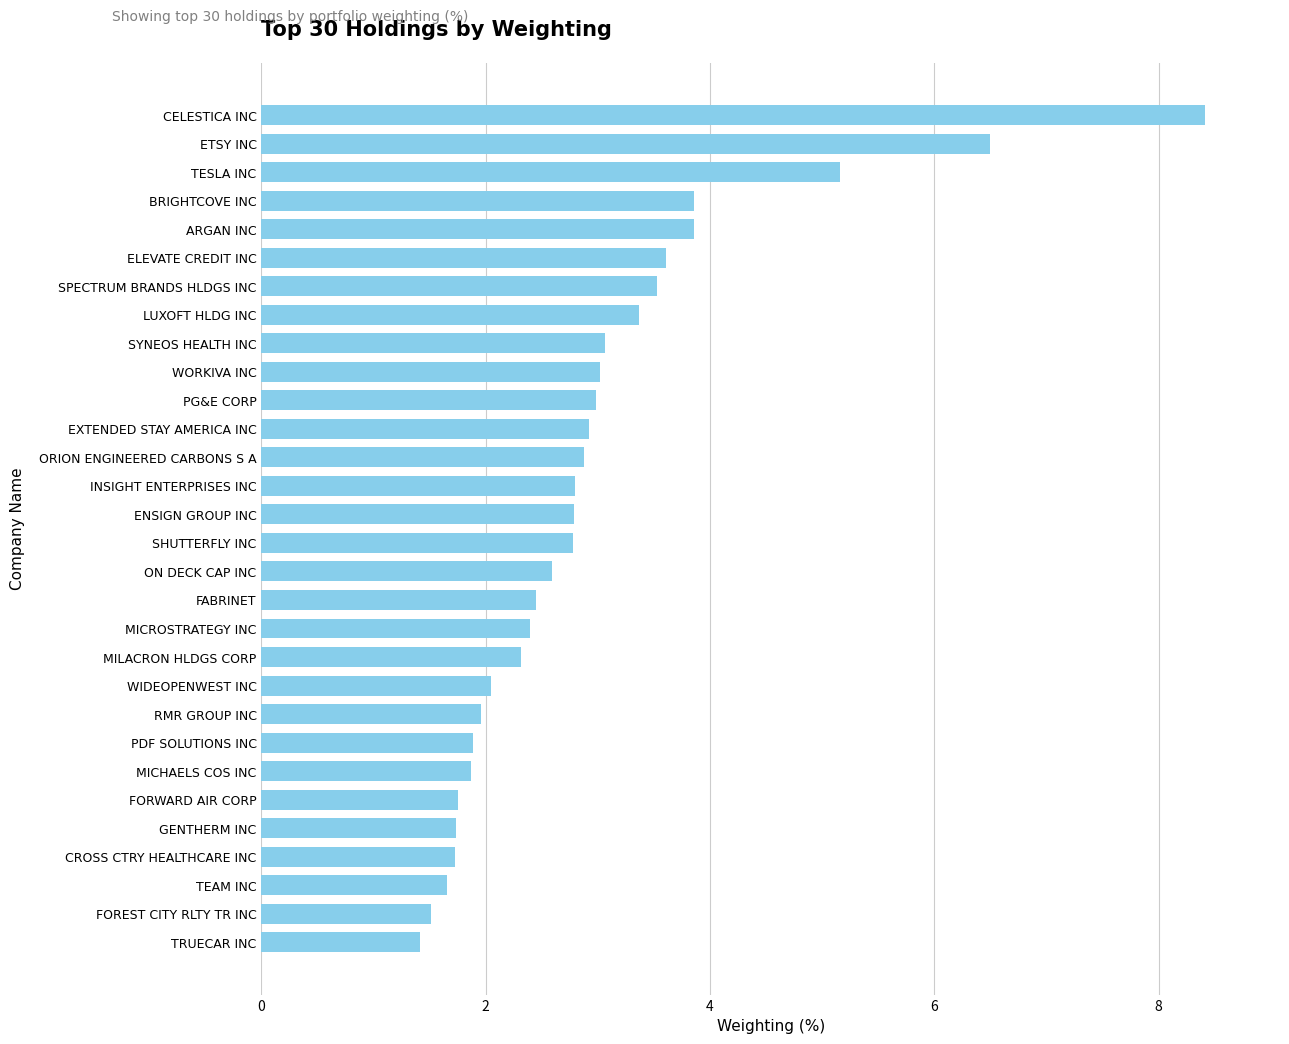

Read the value at CROSS CTRY HEALTHCARE INC.

1.7